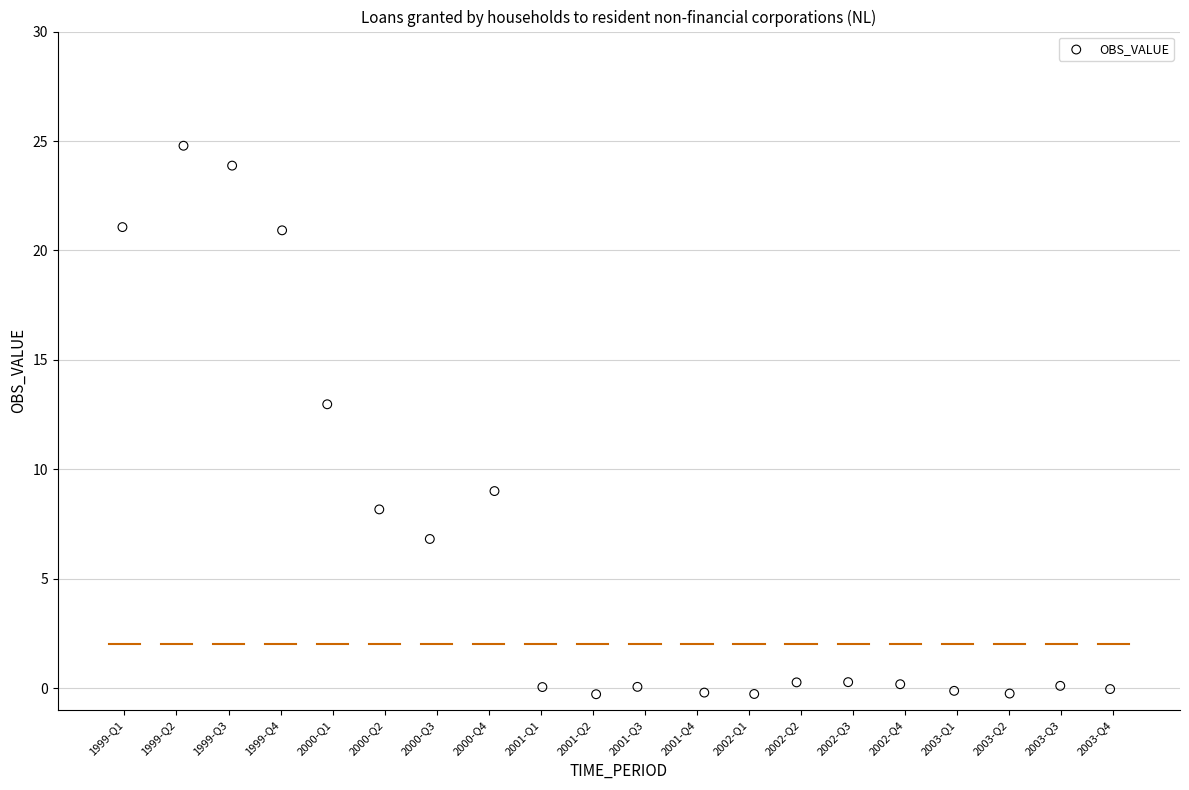

What is the range of X values (max minus min)?

19.0